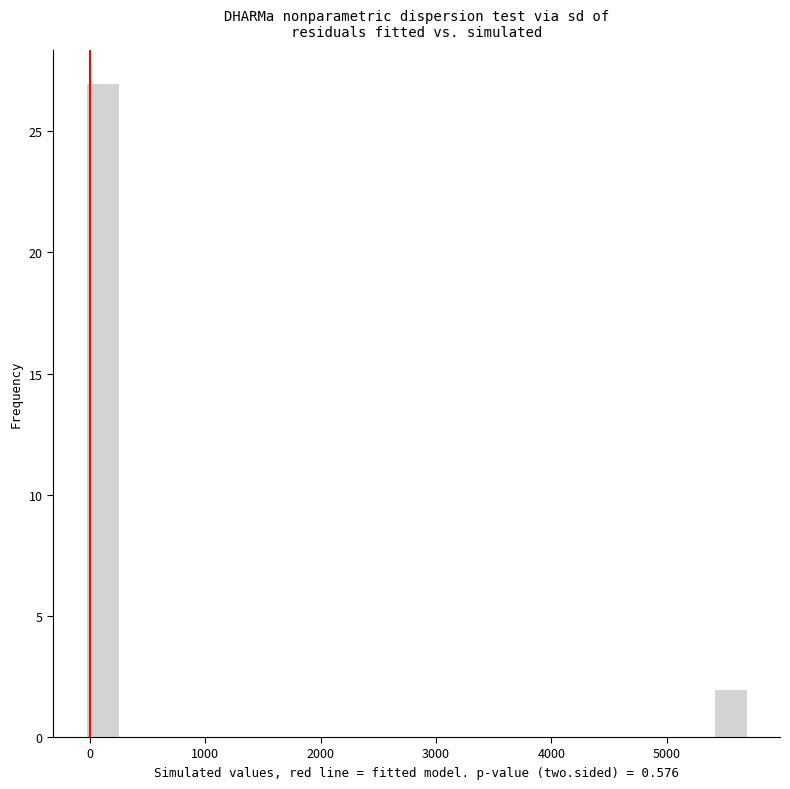

Around what value on the x-axis is the tallest bar? Give the approximate position of its centre, as read against the axis.

100